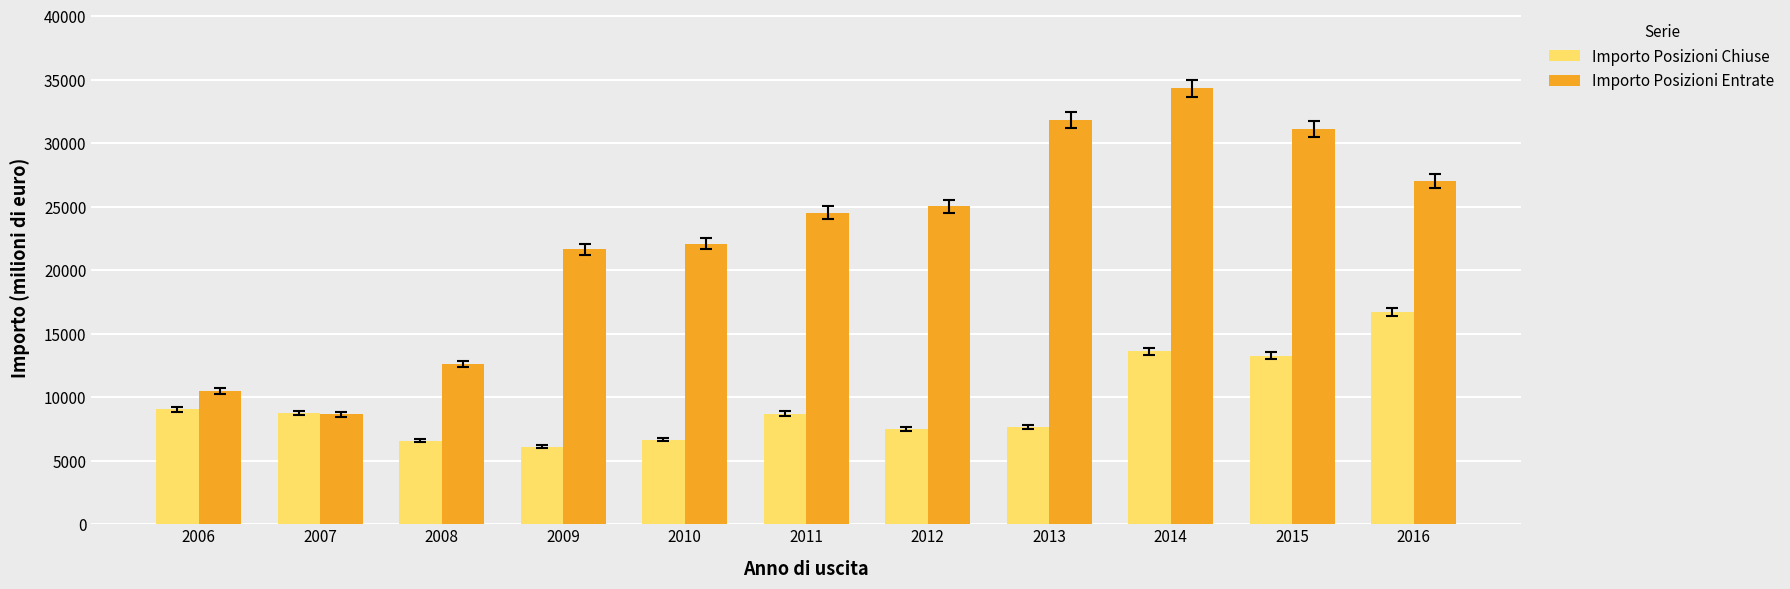

How many values in the Importo Posizioni Entrate series are below 24531?

5